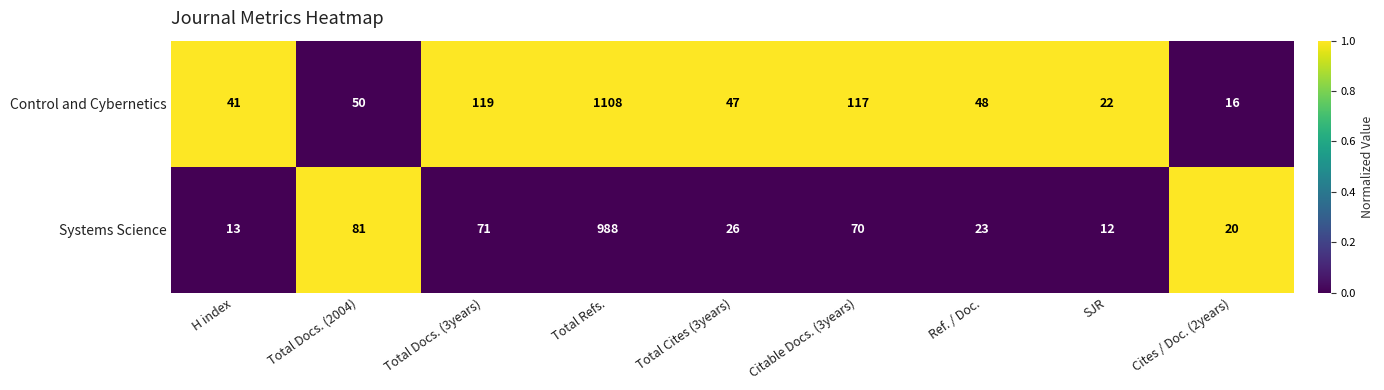

At which category does the chart reach its minimum across all series?

SJR